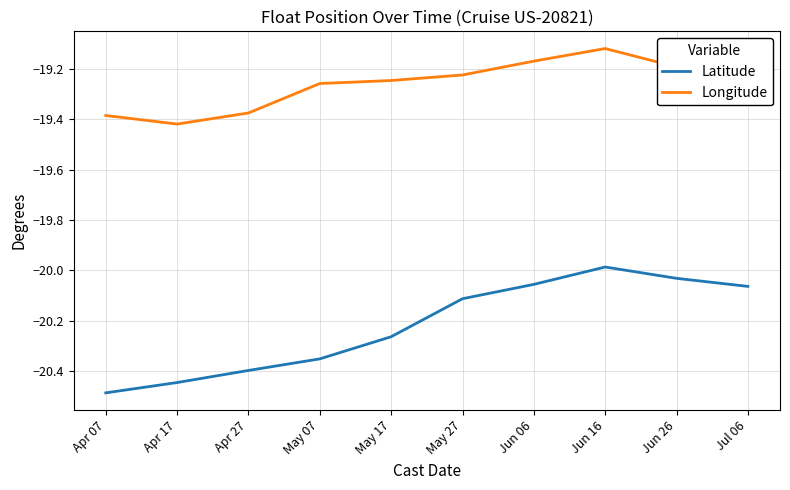

What is the difference between the maximum and minimum values in the Longitude series?

0.3